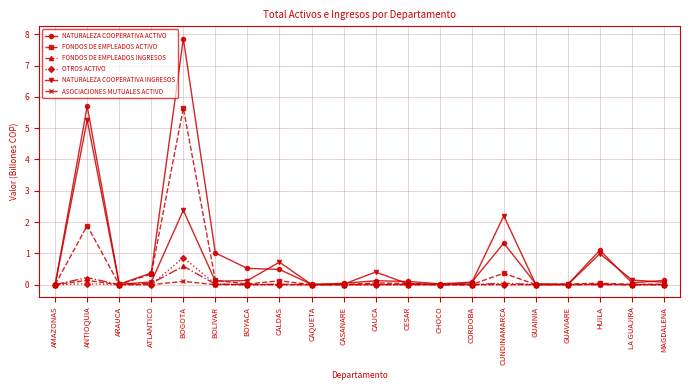

What is the total value across all series at CUNDINAMARCA?

3.9